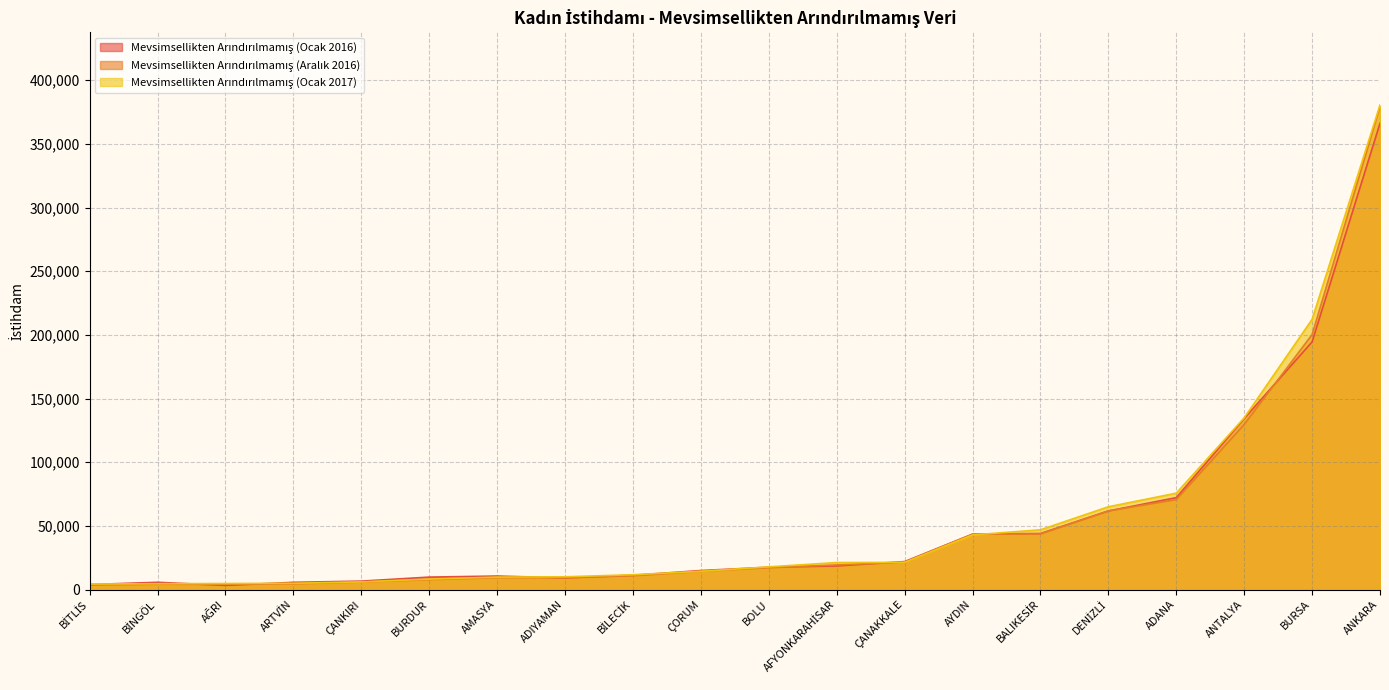

What is the maximum value shown in the chart?

380495